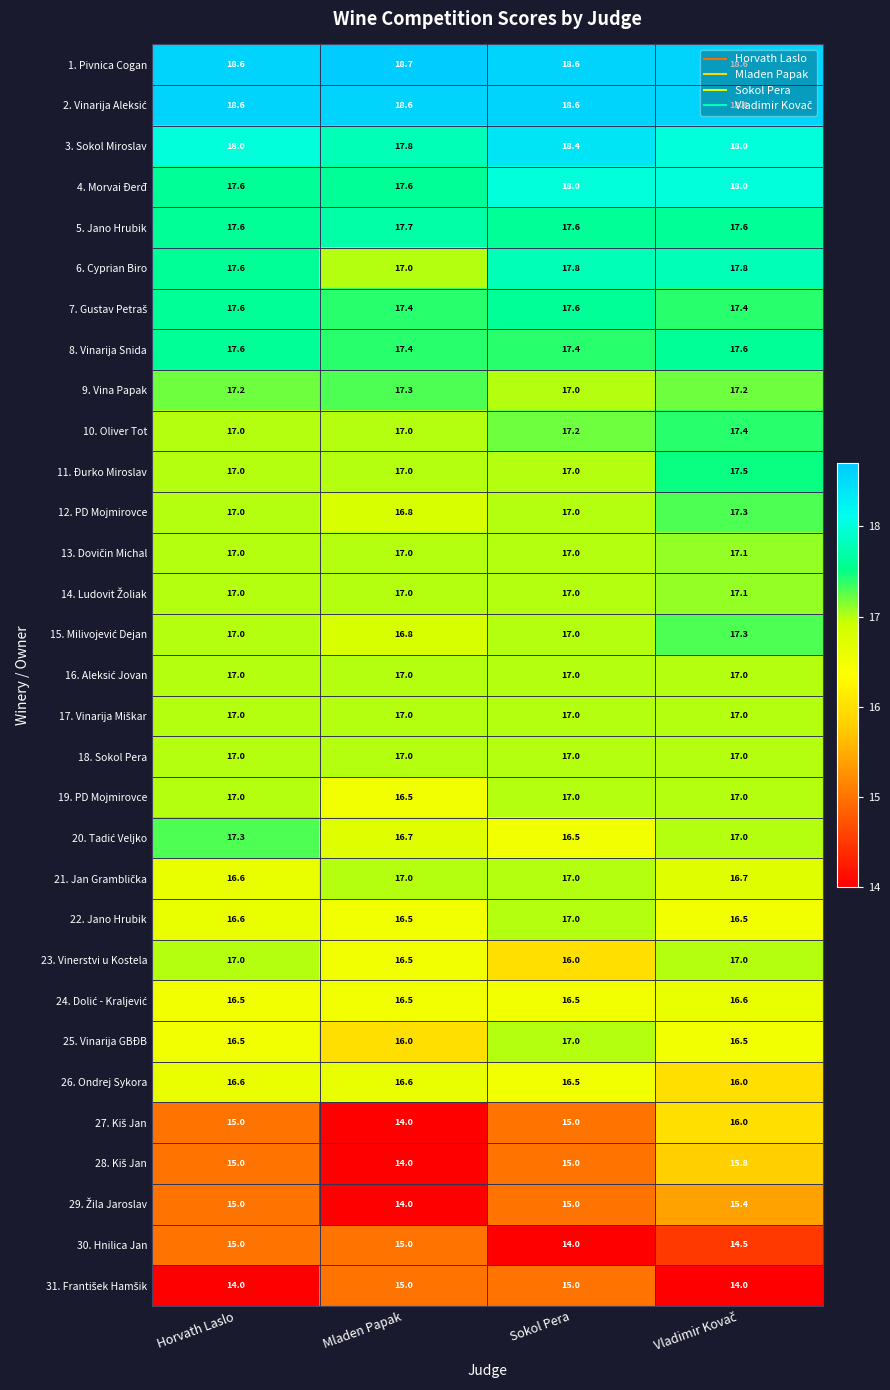

Is it true that 22. Jano Hrubik equals 16.6 at Horvath Laslo?

True